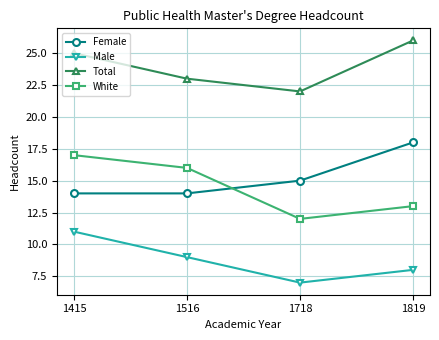

True or false: Male has a value of 7 at 1718.

True